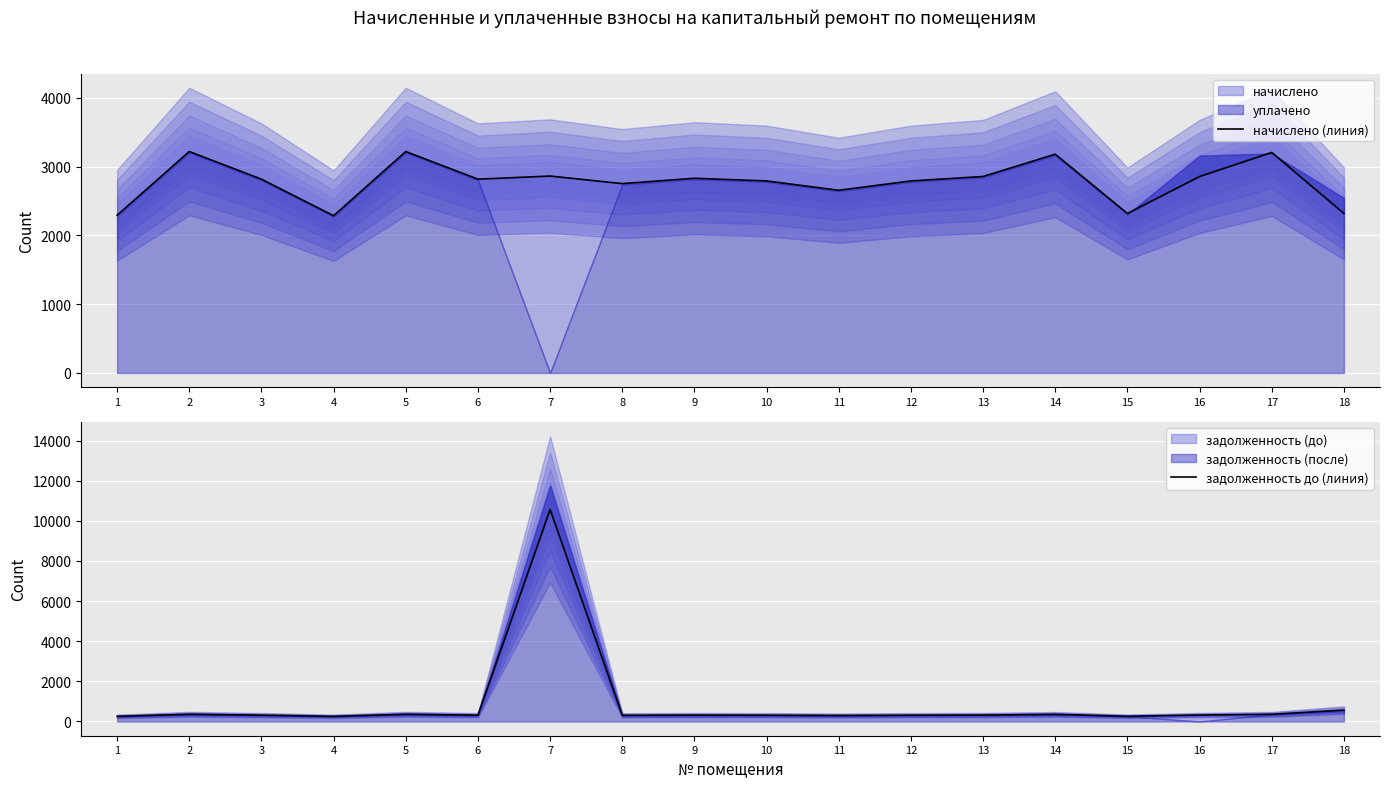

True or false: задолженность до (линия) and начислено (линия) cross at least once.

True